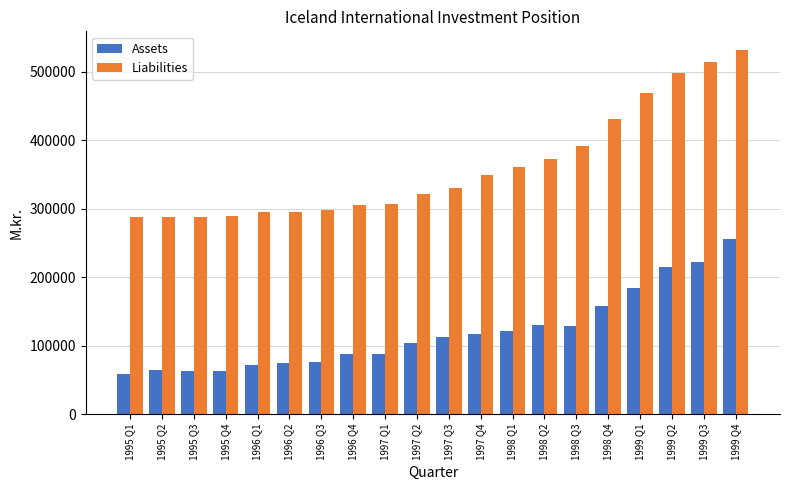

What is the sum of the Assets values at 1997 Q1 and 1996 Q1?

159860